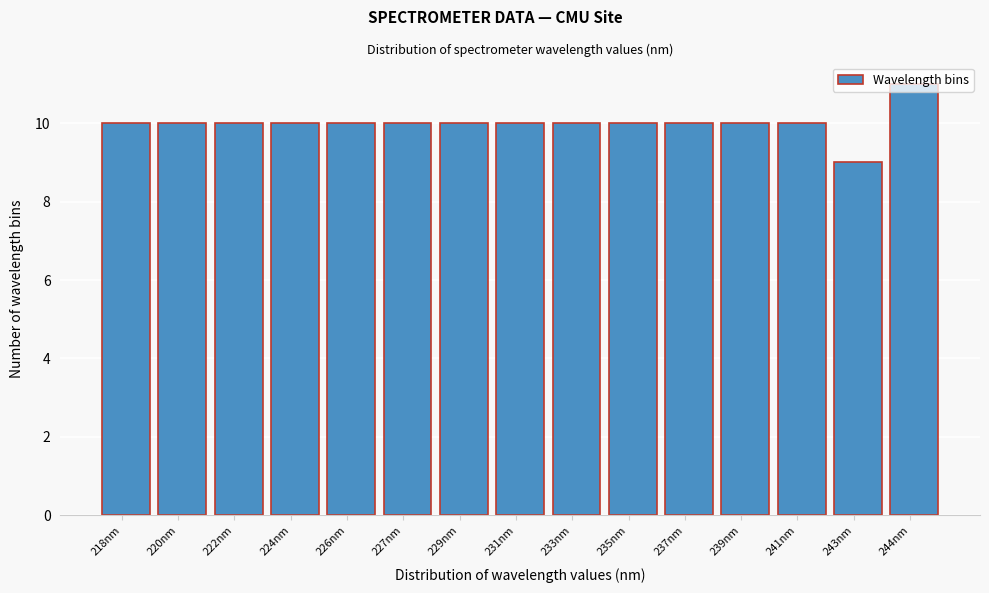

What is the sum of the values at 231nm and 226nm?

20